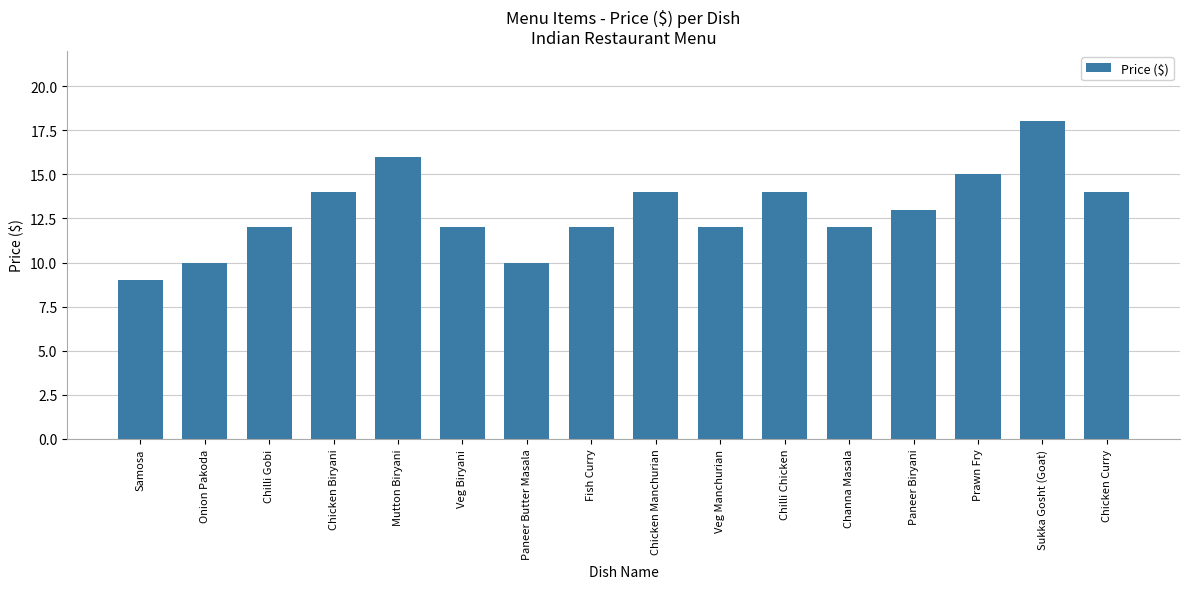

Reading right to left, extract all data points from this chart.

14	18	15	13	12	14	12	14	12	10	12	16	14	12	10	9